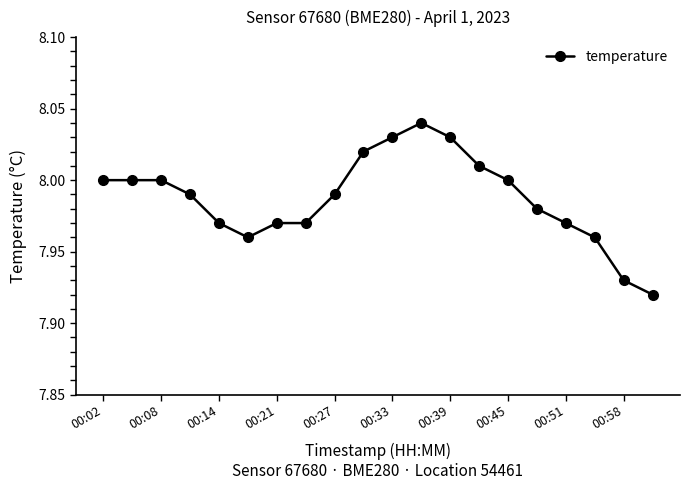

What is the sum of all values?

159.7